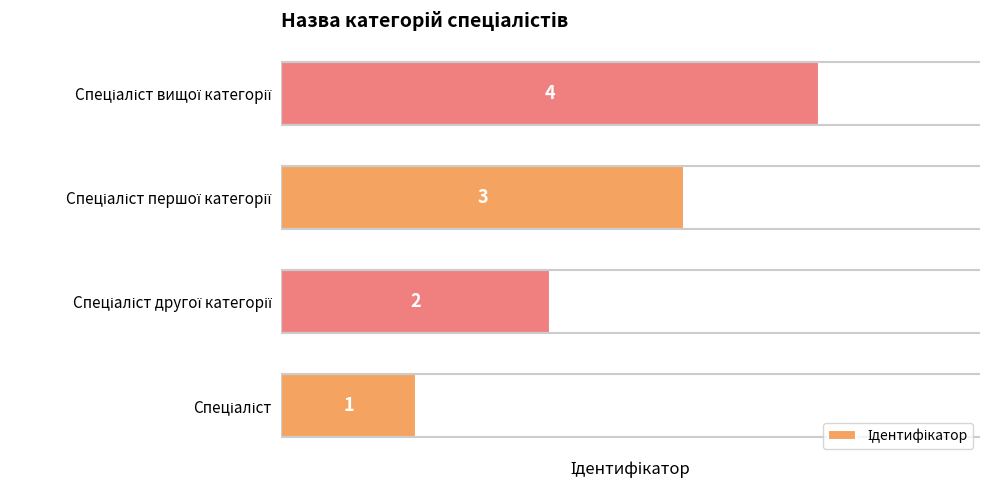

What is the sum of all values?

10